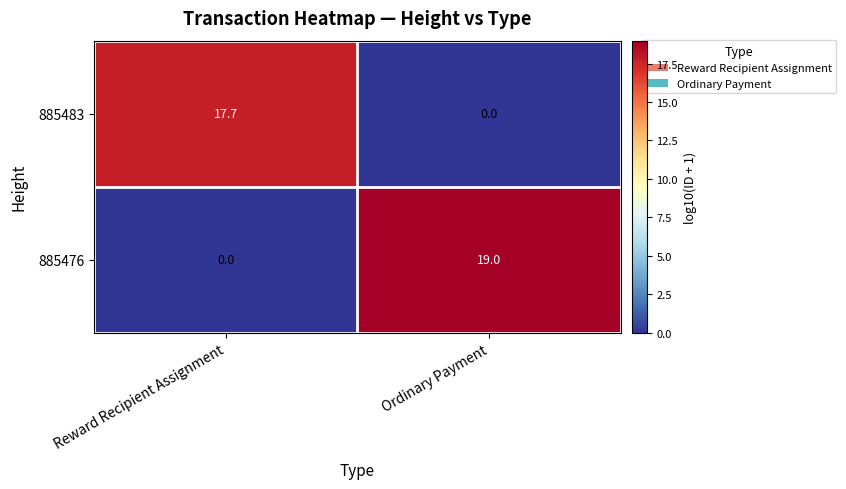

Which category has the lowest value in the 885476 series?

Reward Recipient Assignment